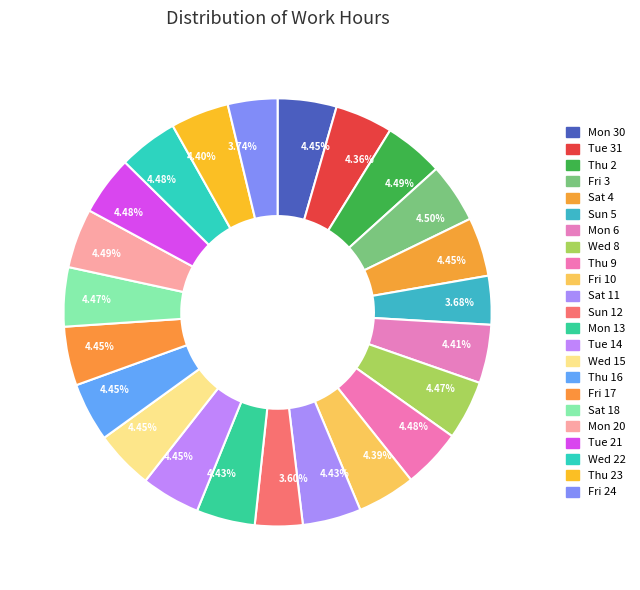

Count the number of slices in the pie.

23